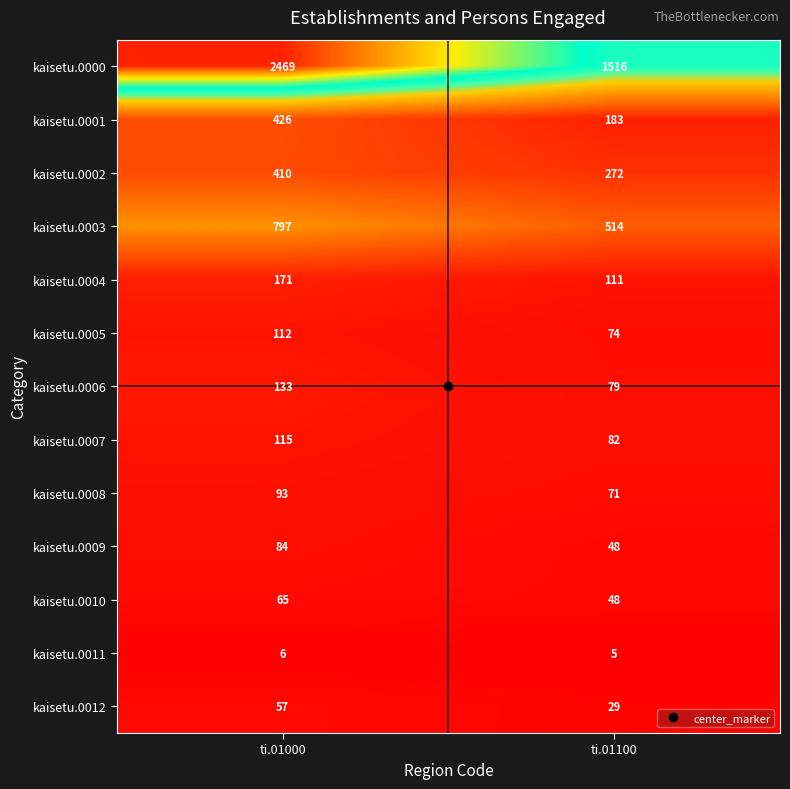

What is the spread (max minus min) of values at ti.01100?

1511